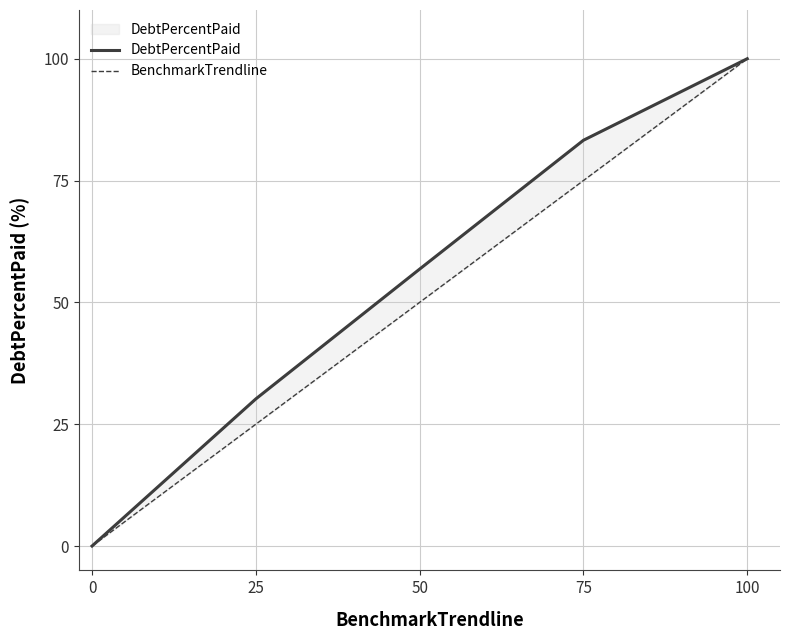

True or false: DebtPercentPaid and BenchmarkTrendline intersect in this chart.

False